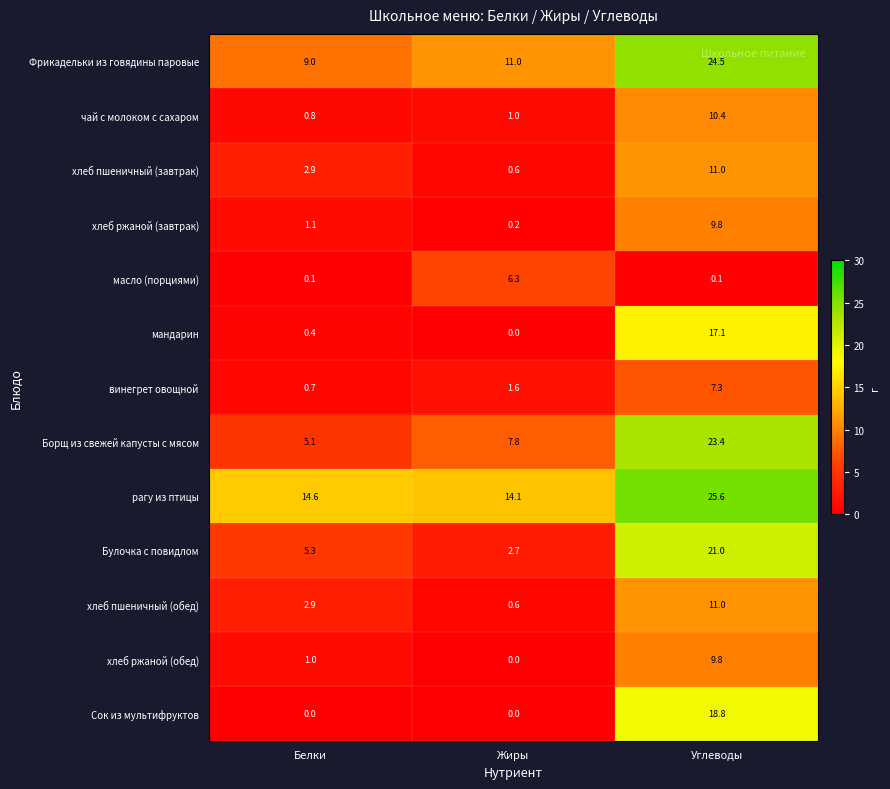

What is the sum of the хлеб пшеничный (обед) values at Белки and Углеводы?

13.9